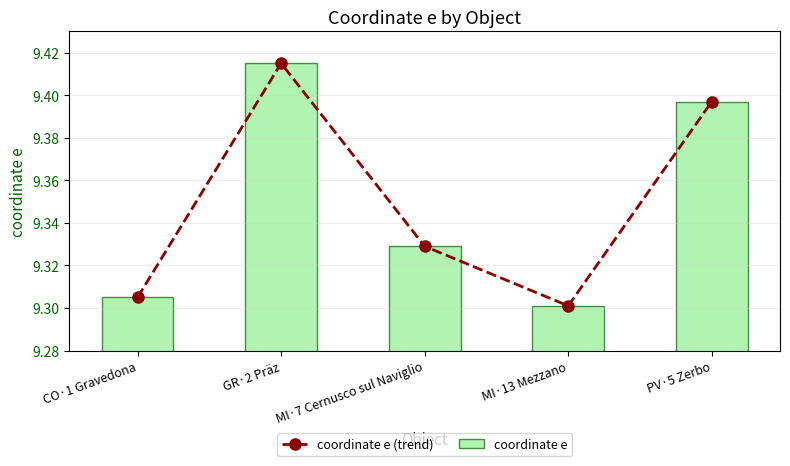

Which category has the highest value across all series?

GR·2 Präz